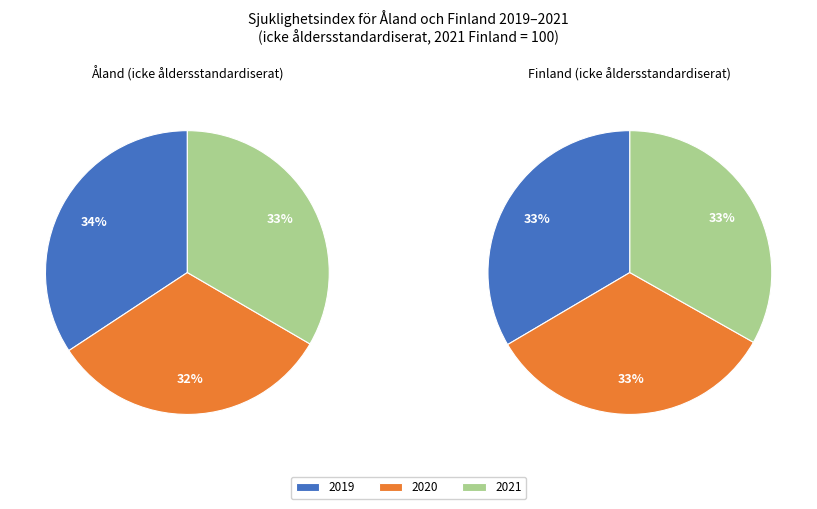

To the nearest percent, what is the average slice percentage?

33%